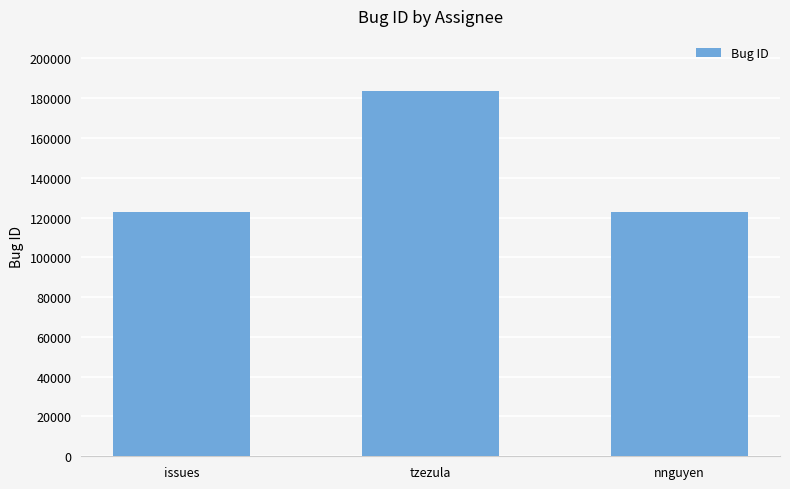

What is the label of the 2nd bar from the right?

tzezula